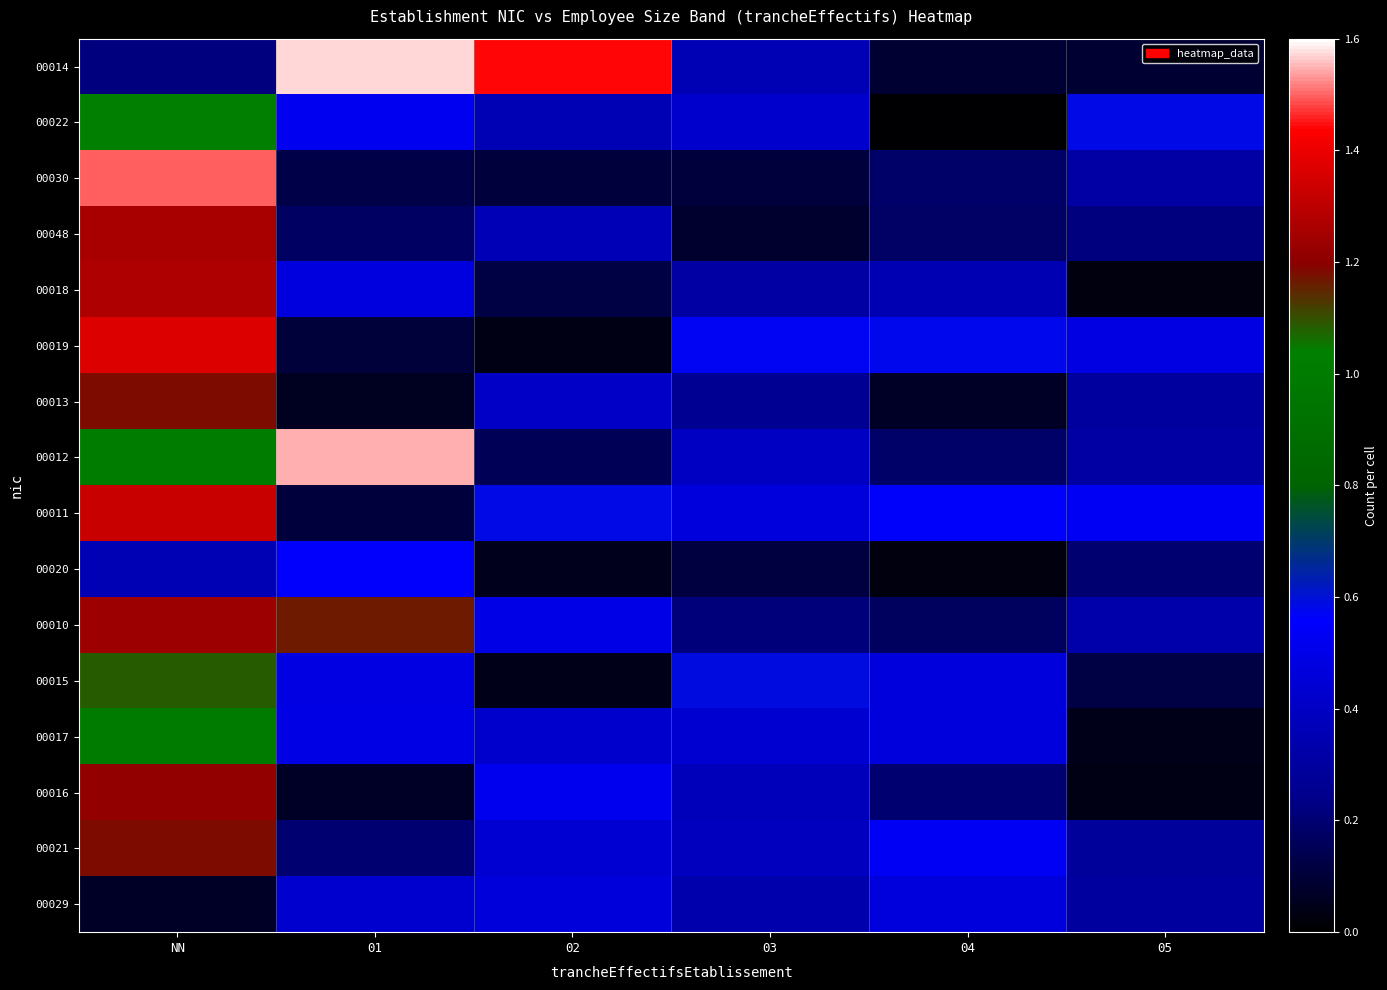

Between 01 and 03, which series saw the biggest shift?

00014